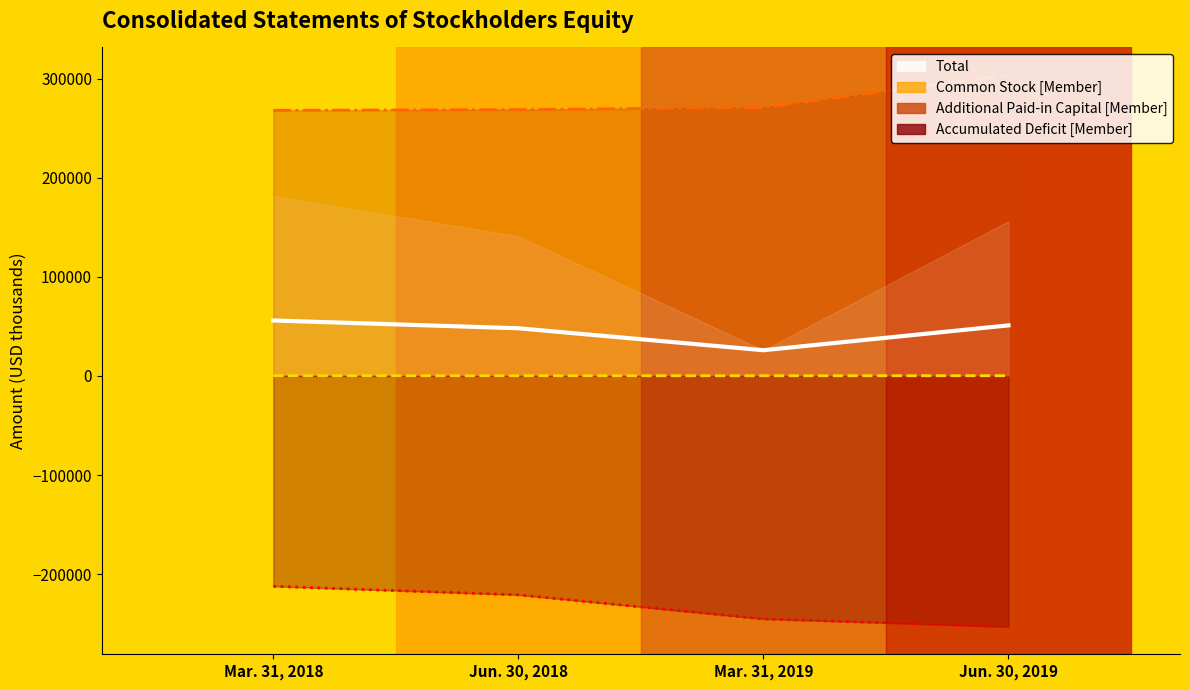

Reading left to right, extract all data points from this chart.

Total: 56057	48200	26033	51129
Common Stock [Member] line: 244	244	245	318
Additional Paid-in Capital [Member] line: 268304	269058	271150	303963
Accumulated Deficit [Member] line: -212396	-221069	-245364	-253204